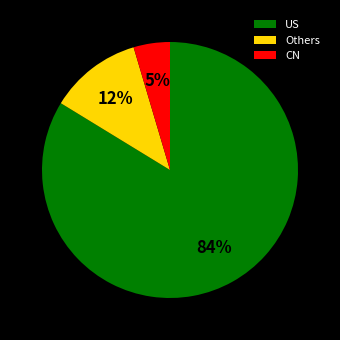

Between Others and US, which is larger?

US